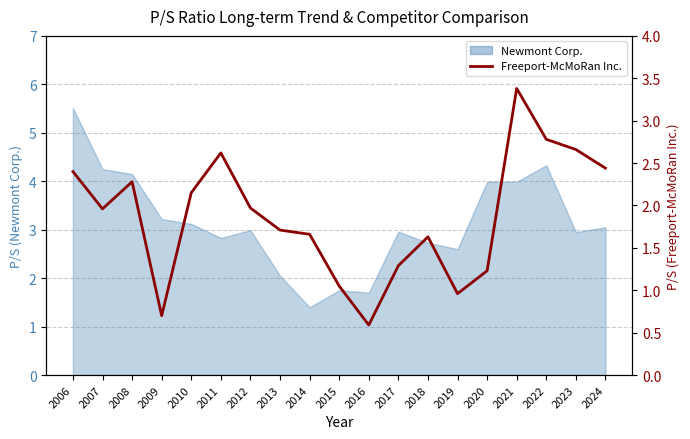

Rank the categories by value from lowest to highest.

2016, 2009, 2019, 2015, 2020, 2017, 2018, 2014, 2013, 2007, 2012, 2010, 2008, 2006, 2024, 2011, 2023, 2022, 2021